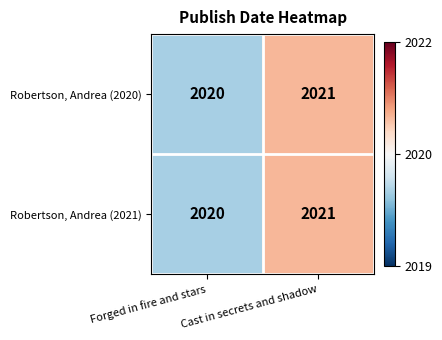

What is the total value across all series at Cast in secrets and shadow?

4042